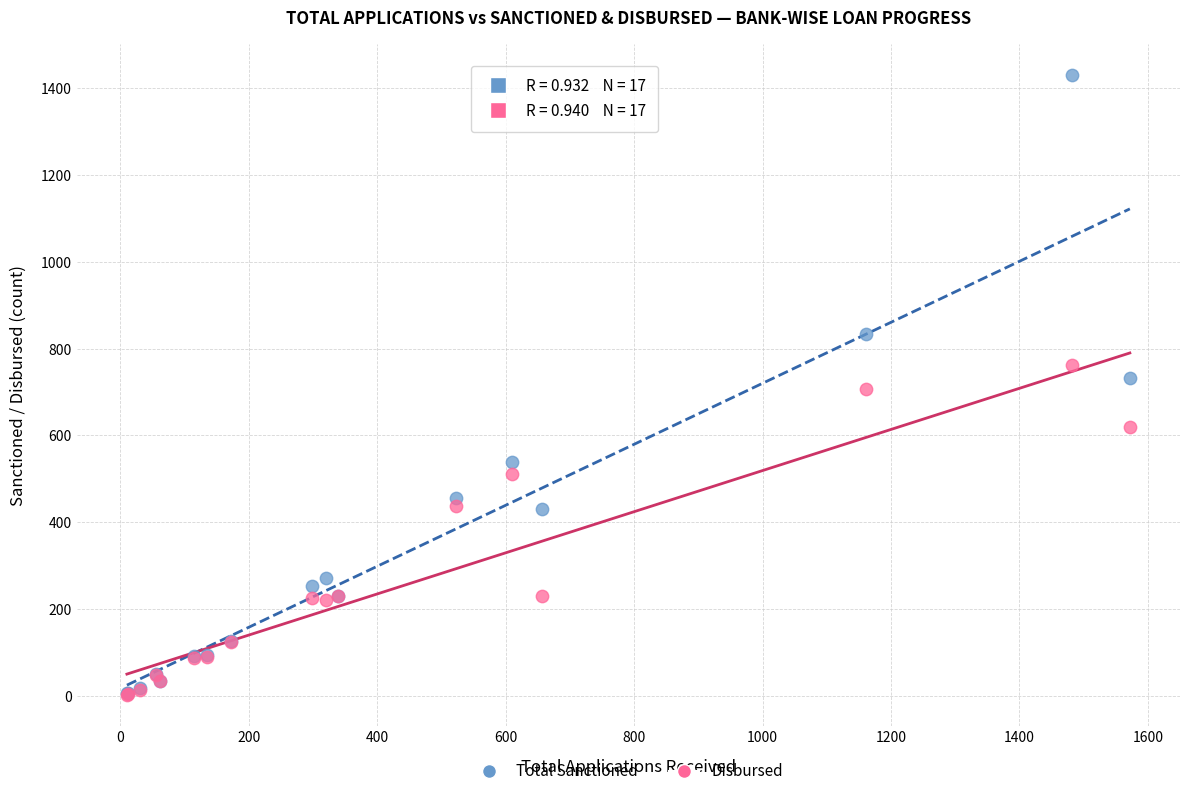

What are all the series names shown in the legend?

Total Sanctioned, Disbursed